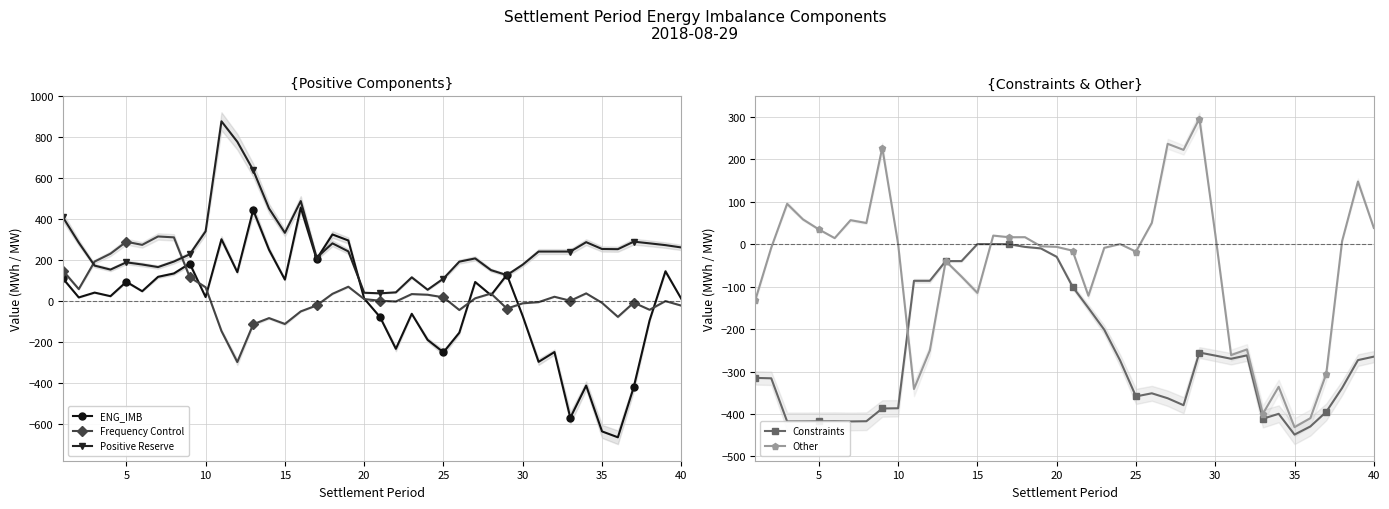

Is it true that Other equals -17.8 at 25?

True